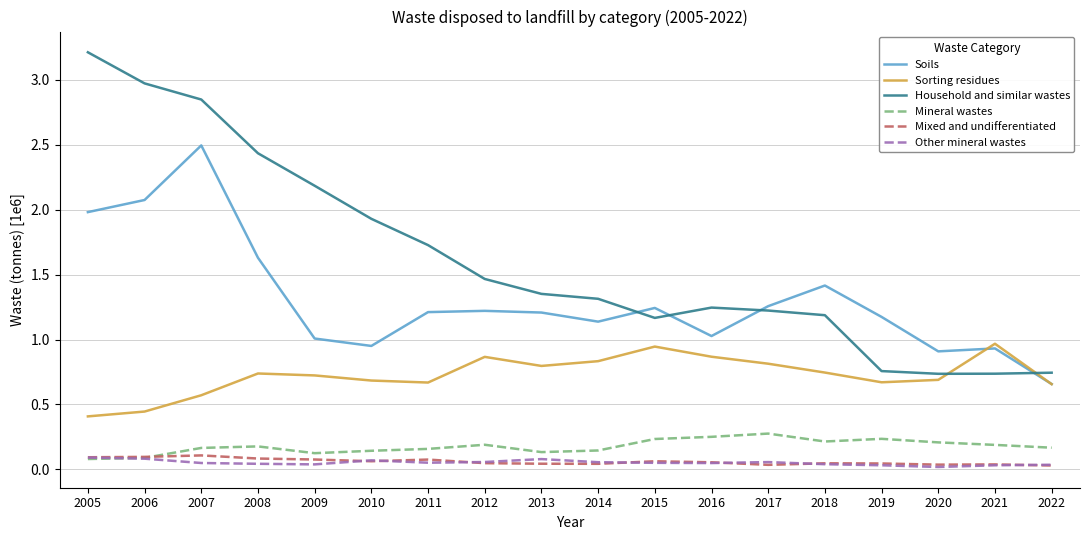

The Household and similar wastes series shows 0.7 at 2021. True or false?

True